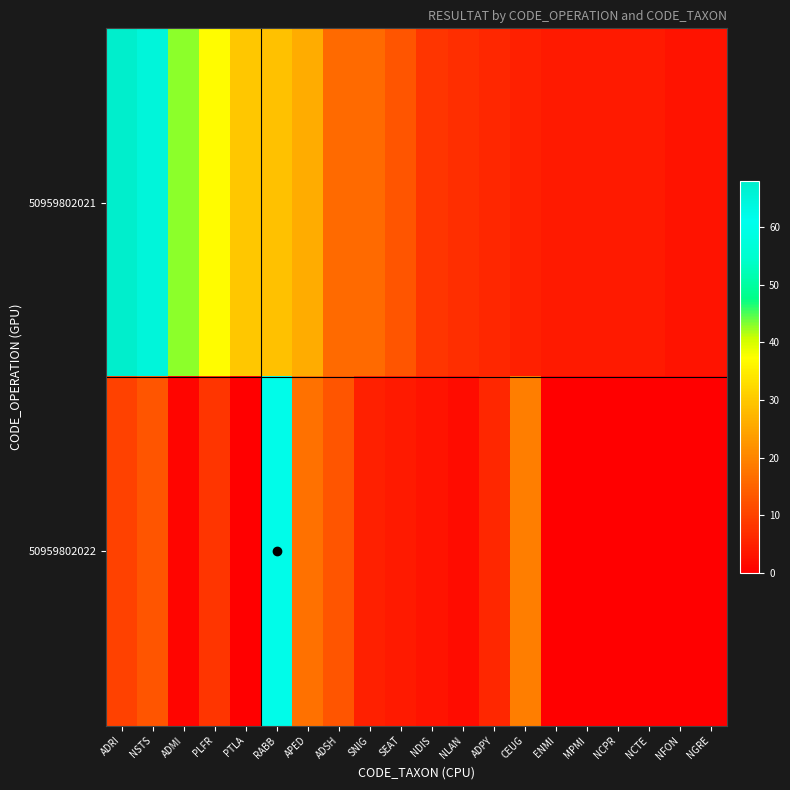

Between MPMI and NGRE, which series saw the biggest shift?

50959802021